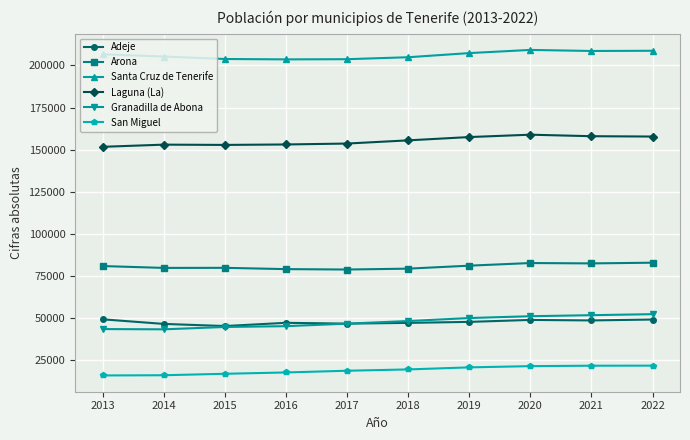

What is the value of the Adeje point at the 7th from the left?

47869